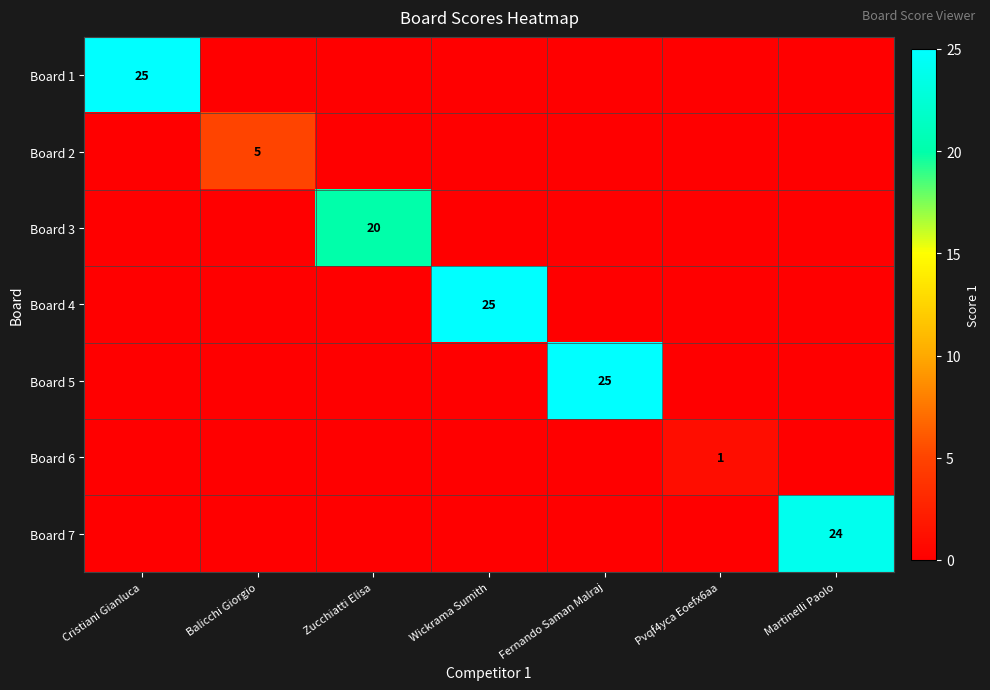

What is the total value across all series at Pvqf4yca Eoefx6aa?

1